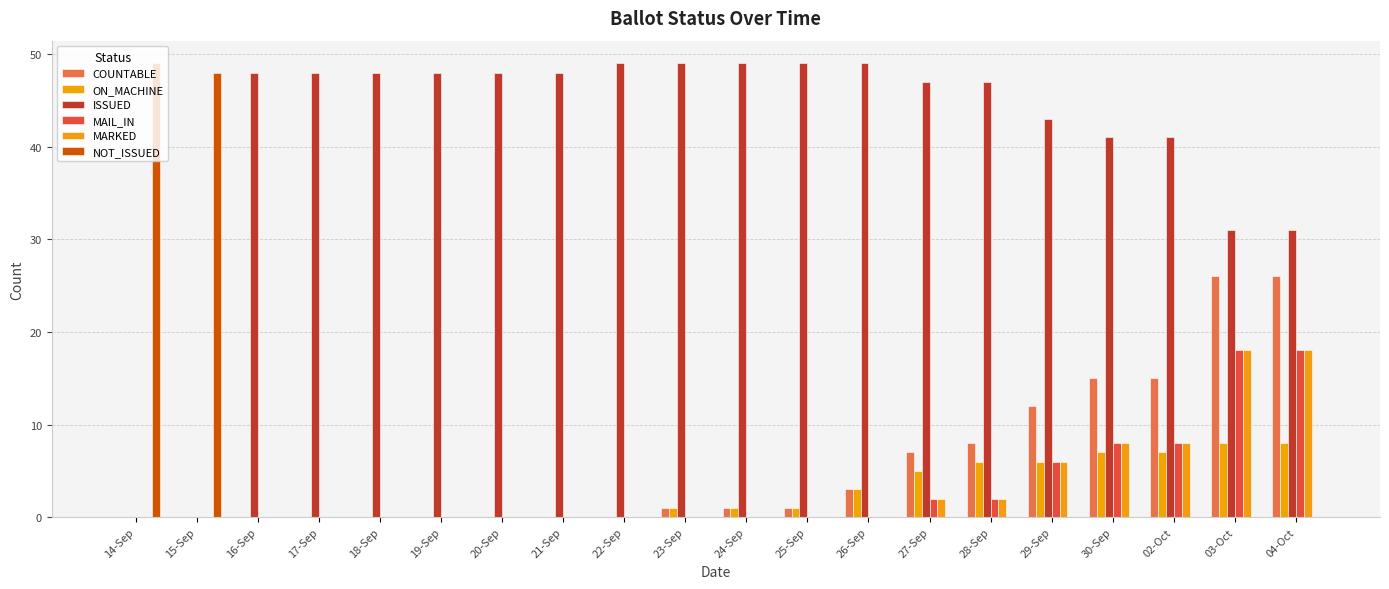

How many distinct data groups are displayed?

6